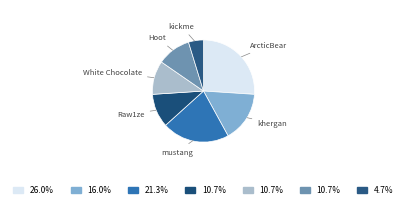

Which has a higher value, ArcticBear or White Chocolate?

ArcticBear